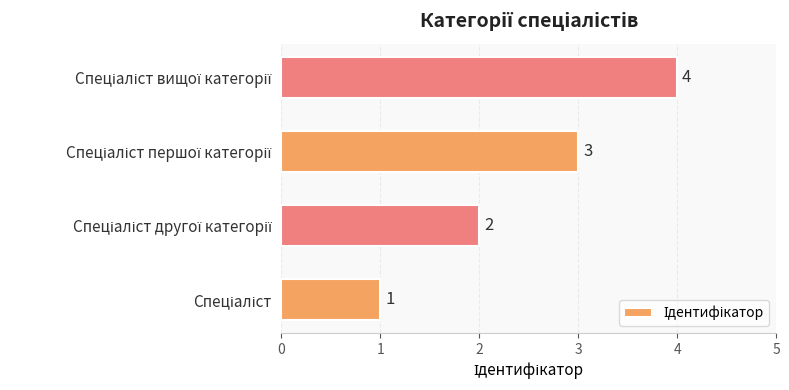

What is the maximum value shown in the chart?

4